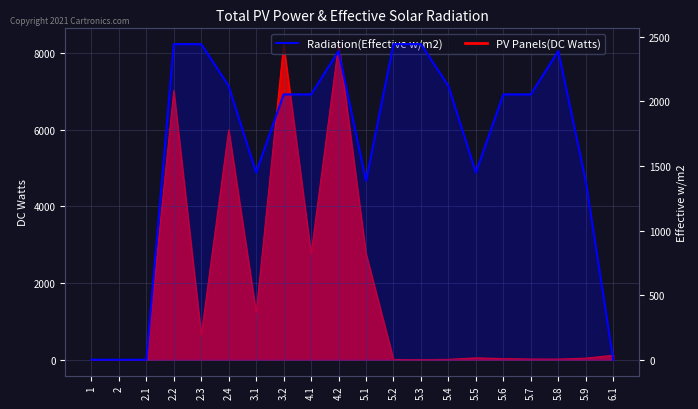

What is the ratio of the value at 4.1 to the value at 2.3?

0.8